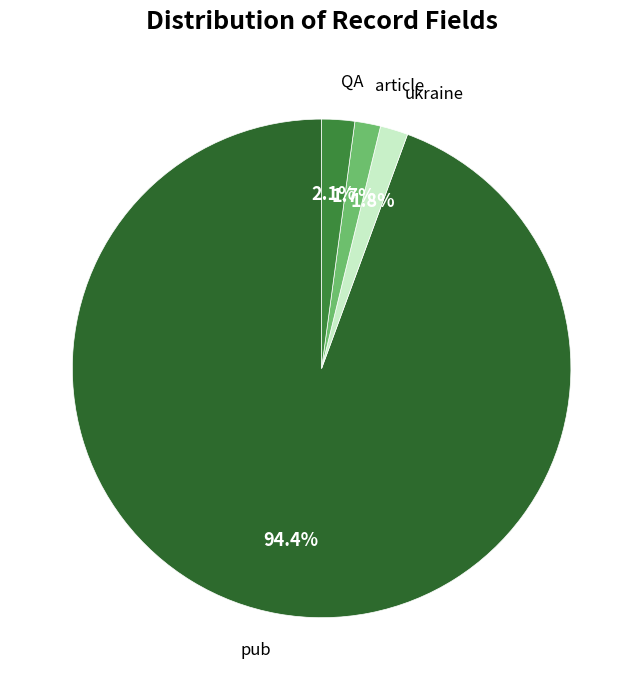

Is there a majority slice in this chart?

Yes